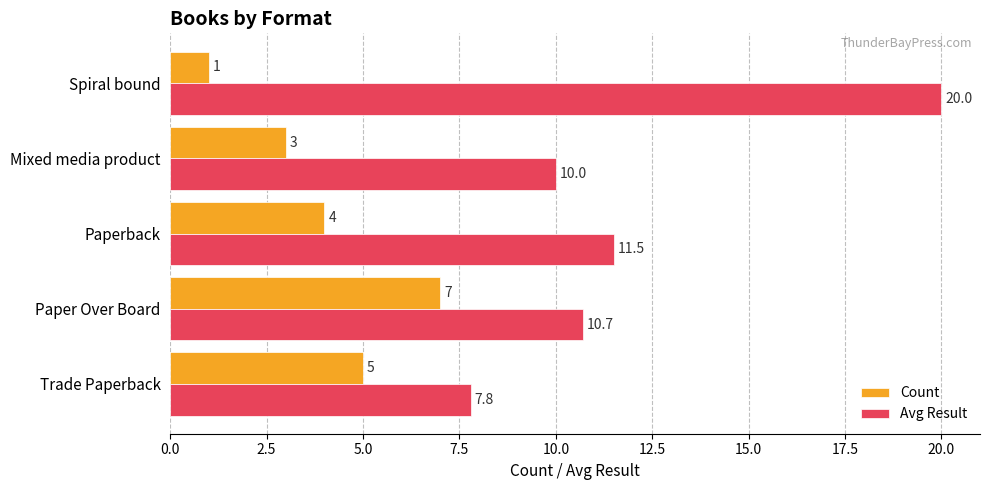

What is the maximum value for Count?

7.0